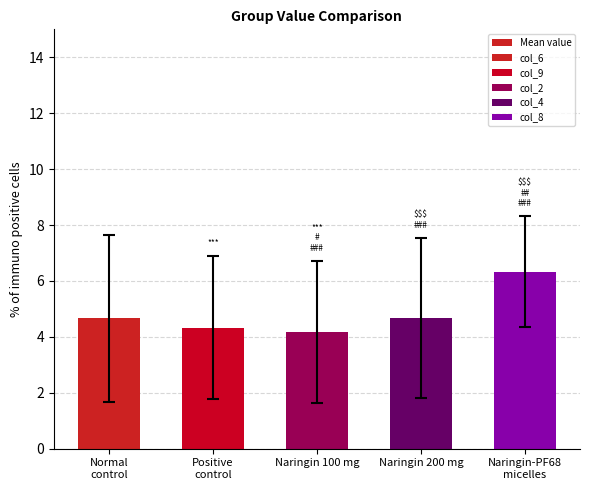

What is the maximum value shown in the chart?

6.3